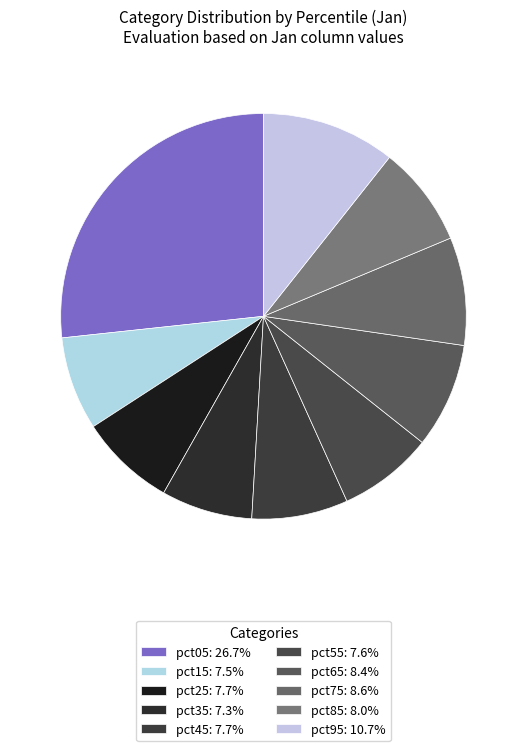

To the nearest percent, what portion does pct45 represent?

8%